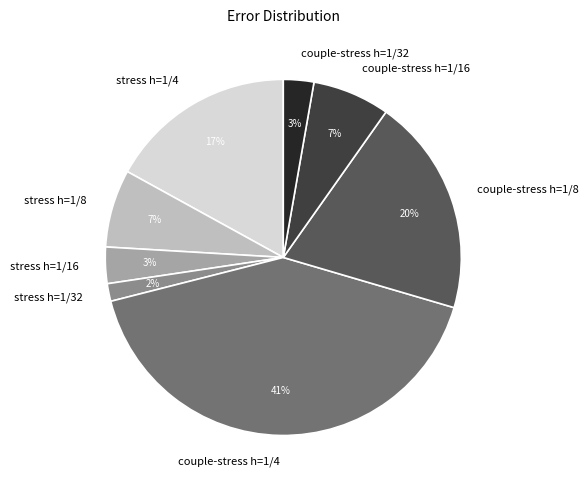

To the nearest percent, what is the average slice percentage?

12%